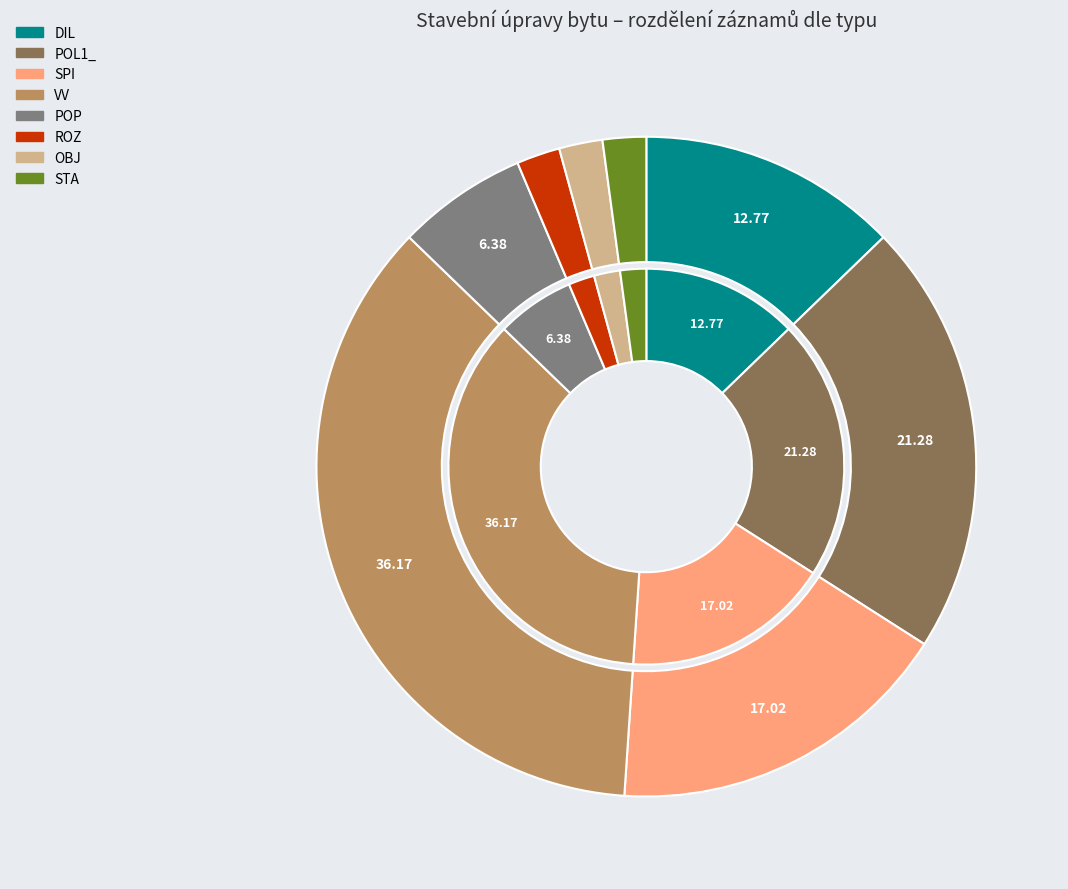

Does STA account for over 50% of the chart?

No